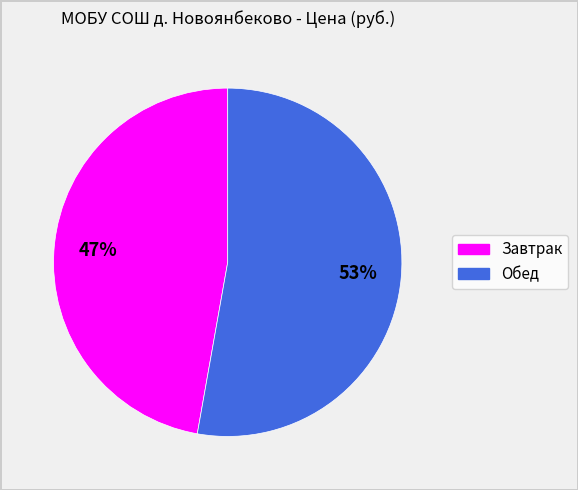

How many segments does this pie chart have?

2